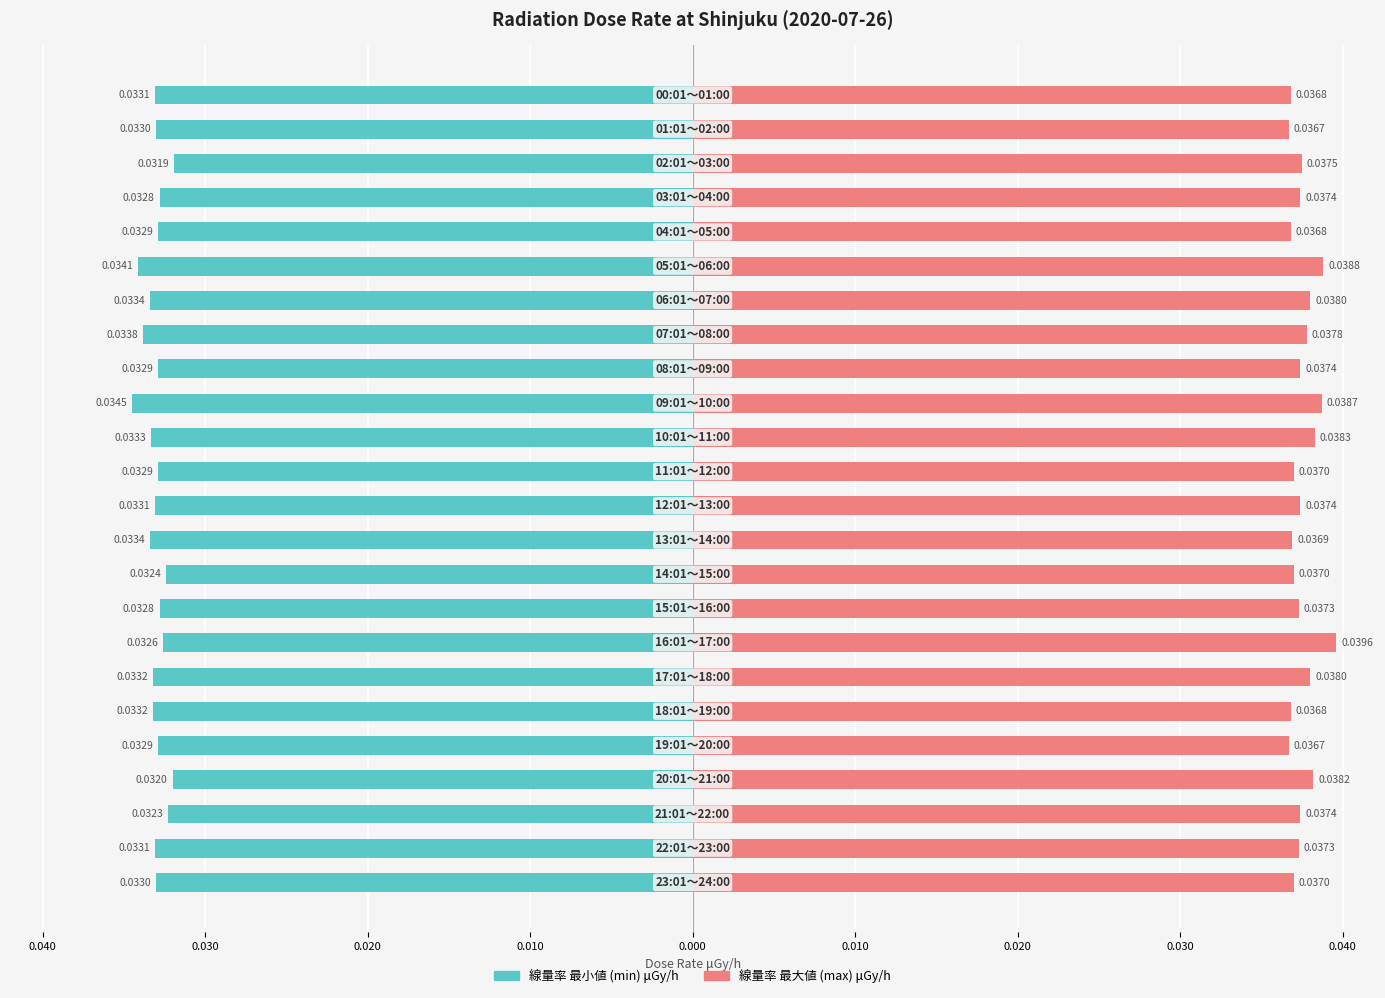

What is the sum of the 線量率 最大値 (max) μGy/h values at 18 and 19?

0.1